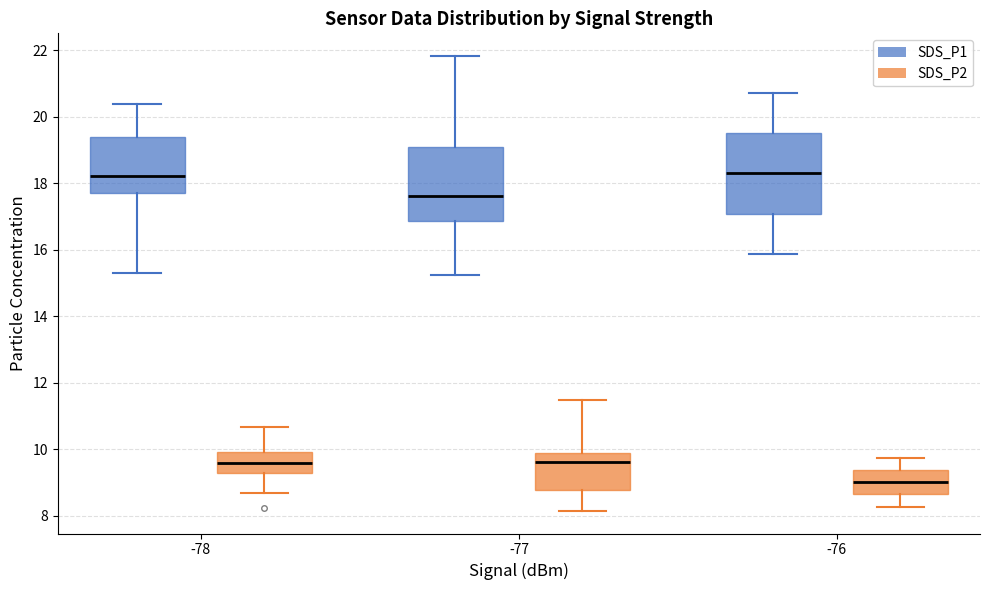

Reading left to right, transcribe this box plot: for each box, give where its median line is, the range the box spans, and where its two whiskers end, as read against the y-axis. The values are not printed on the chart, so give them approximately, as read against the axis.

-78 (SDS_P1): median 18.2, box 17.8 to 19.4, whiskers 15.4 to 20.4
-78 (SDS_P2): median 9.6, box 9.2 to 10.0, whiskers 8.6 to 10.6
-77 (SDS_P1): median 17.6, box 16.8 to 19.2, whiskers 15.2 to 21.8
-77 (SDS_P2): median 9.6, box 8.8 to 9.8, whiskers 8.2 to 11.4
-76 (SDS_P1): median 18.4, box 17.0 to 19.6, whiskers 15.8 to 20.8
-76 (SDS_P2): median 9.0, box 8.6 to 9.4, whiskers 8.2 to 9.8